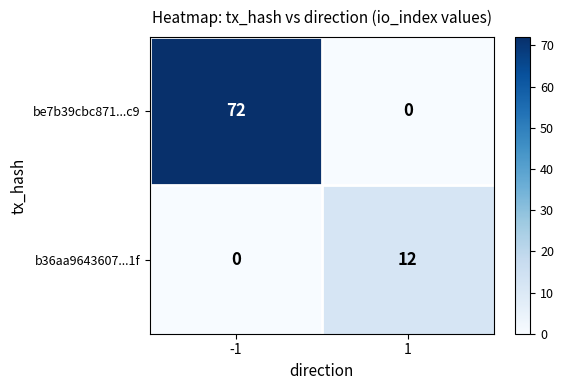

Is the value of b36aa9643607...1f at -1 greater than the value of be7b39cbc871...c9 at -1?

No